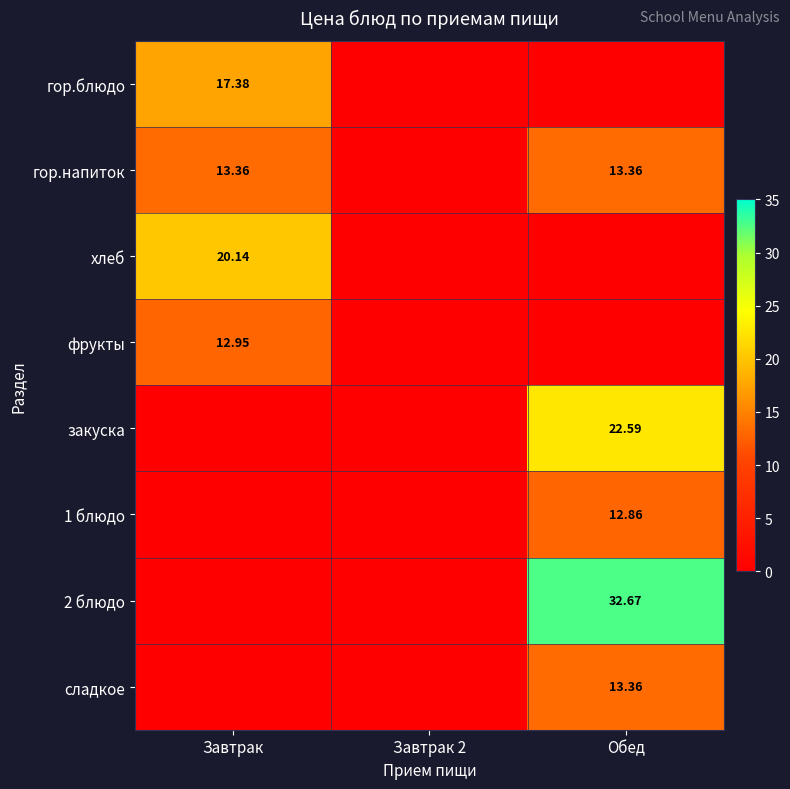

At how many categories does at least one series exceed 29?

1